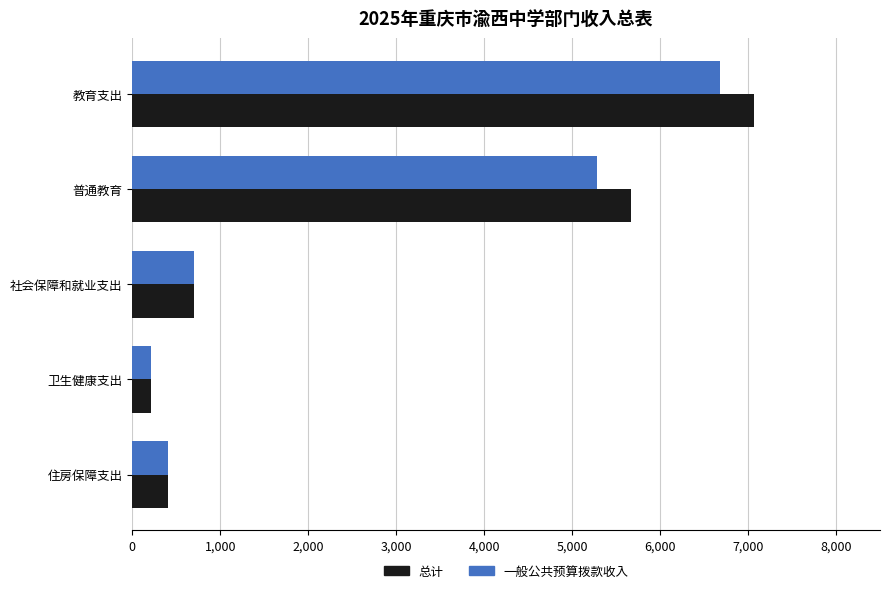

The value of 总计 at 普通教育 is 3025.2. True or false?

False